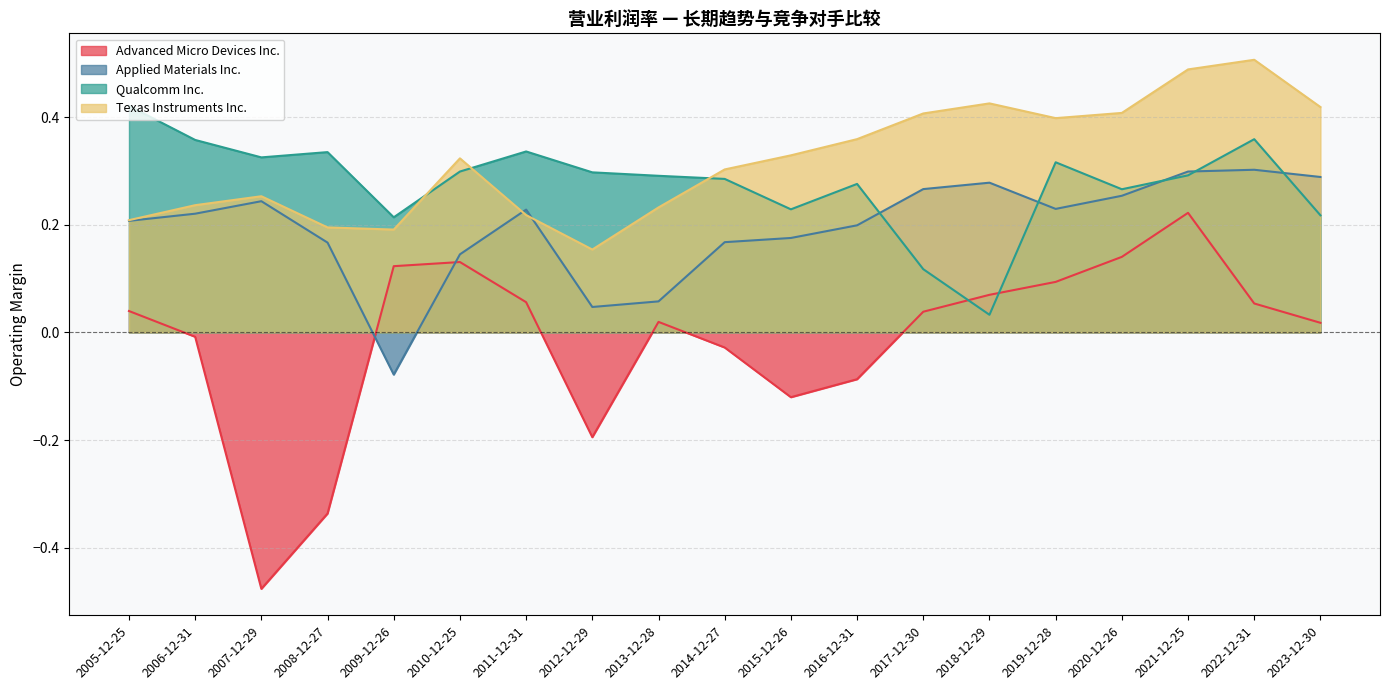

What is the spread (max minus min) of values at 2012-12-29?

0.5